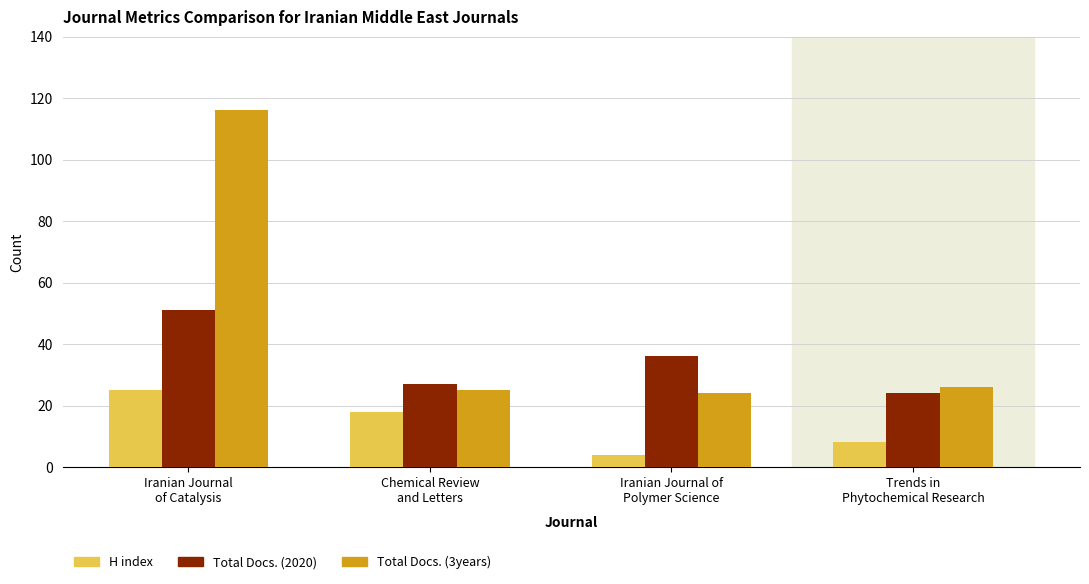

List the series in order of their overall mean, highest first.

Total Docs. (3years), Total Docs. (2020), H index